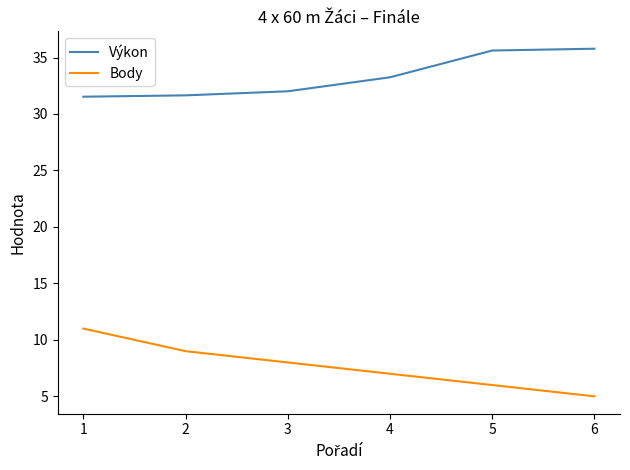

How many lines are shown in the chart?

2